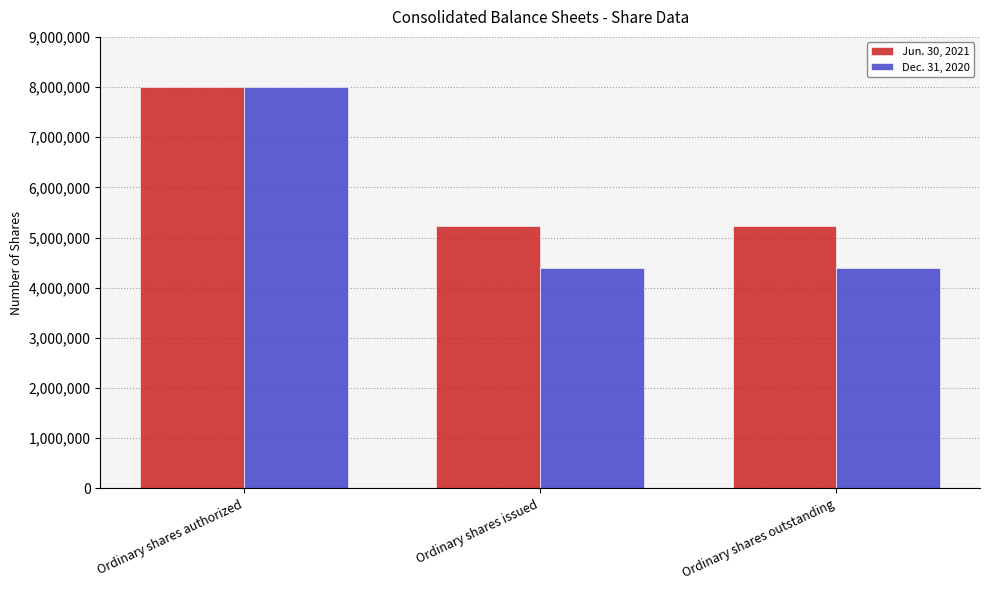

Is the value of Dec. 31, 2020 at Ordinary shares outstanding greater than the value of Jun. 30, 2021 at Ordinary shares authorized?

No